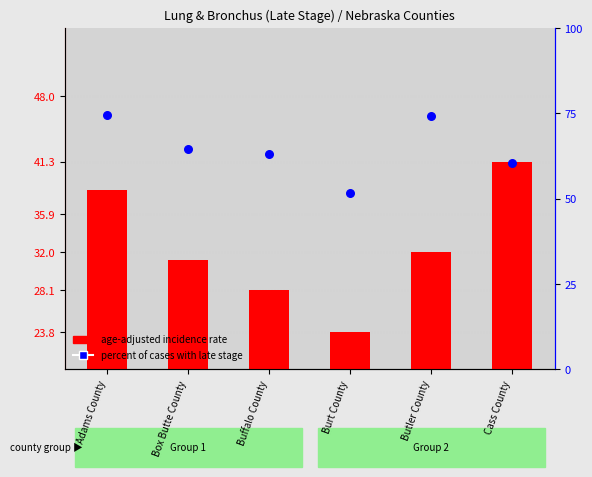

At which category is the sum across all series the highest?

Adams County